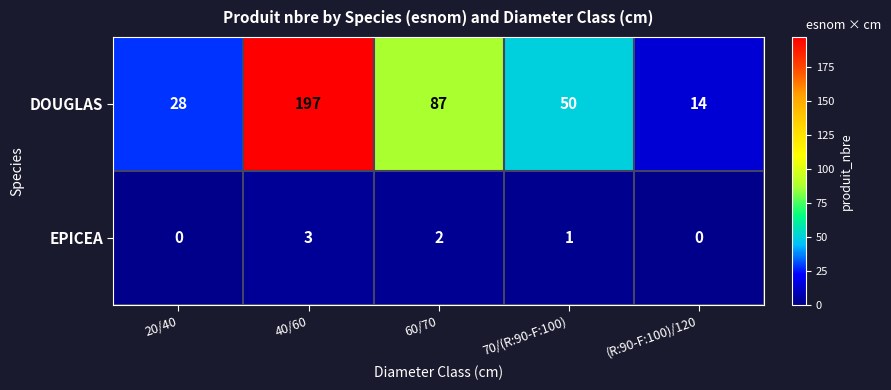

What is the difference between the highest and lowest values at 70/(R:90-F:100)?

49